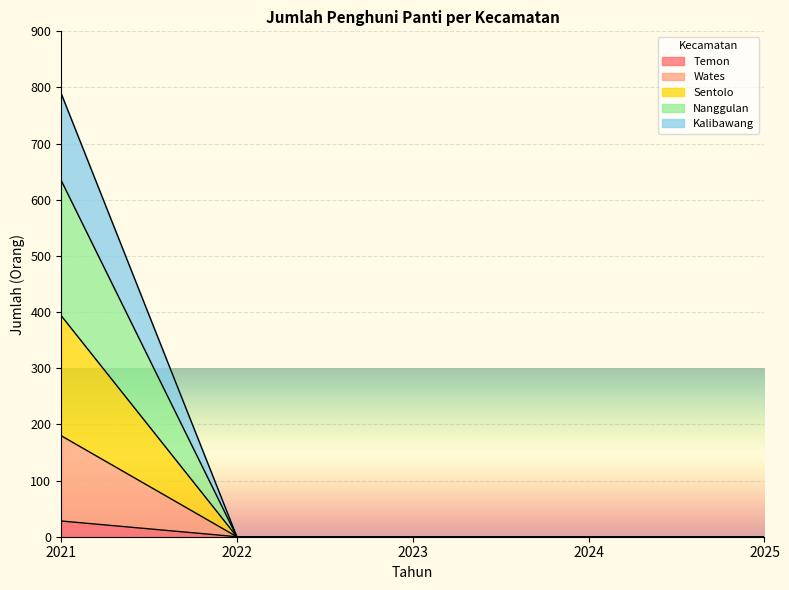

How many lines are shown in the chart?

5